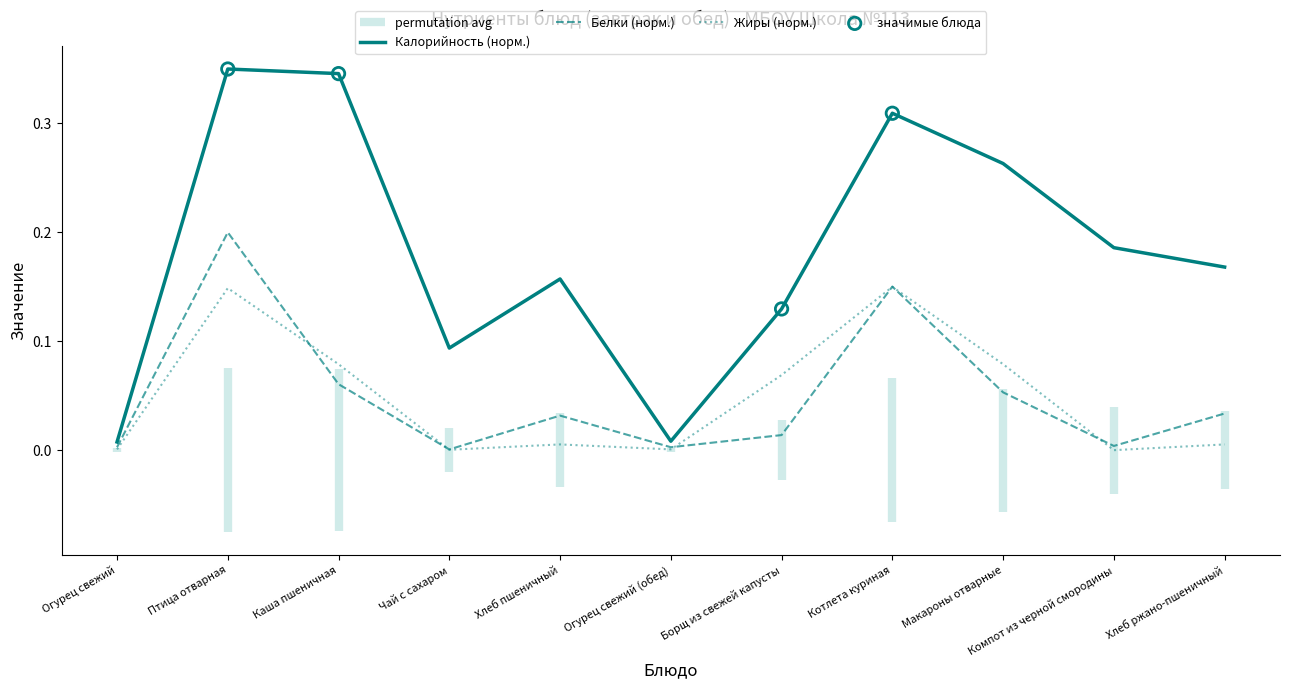

What are all the series names shown in the legend?

Калорийность (норм.), Белки (норм.), Жиры (норм.)